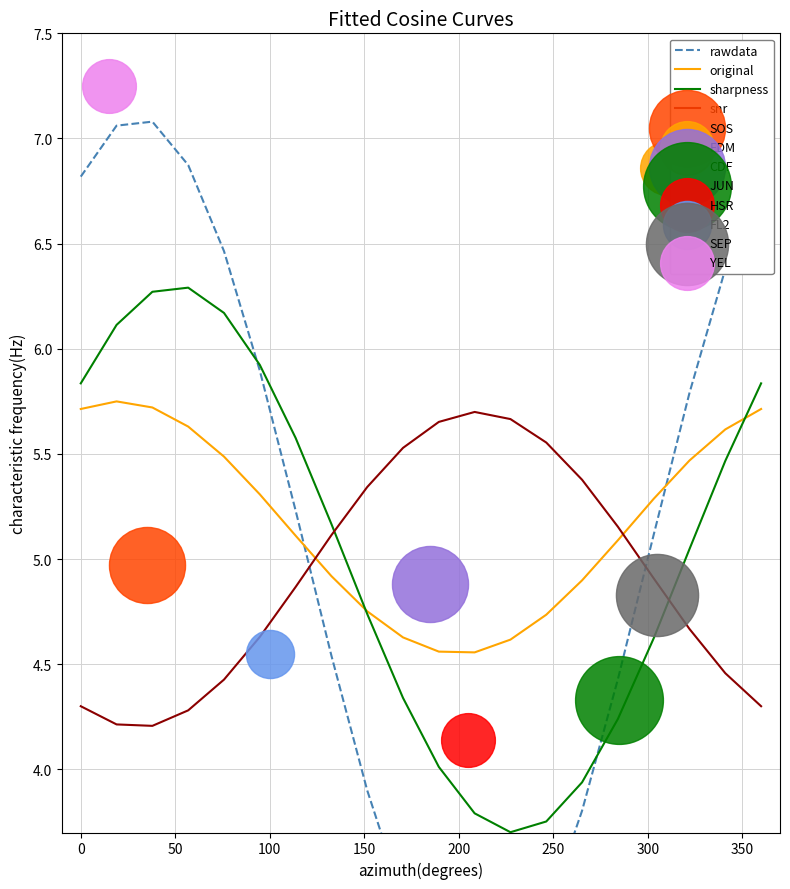

Which series has the largest total across all categories?

original